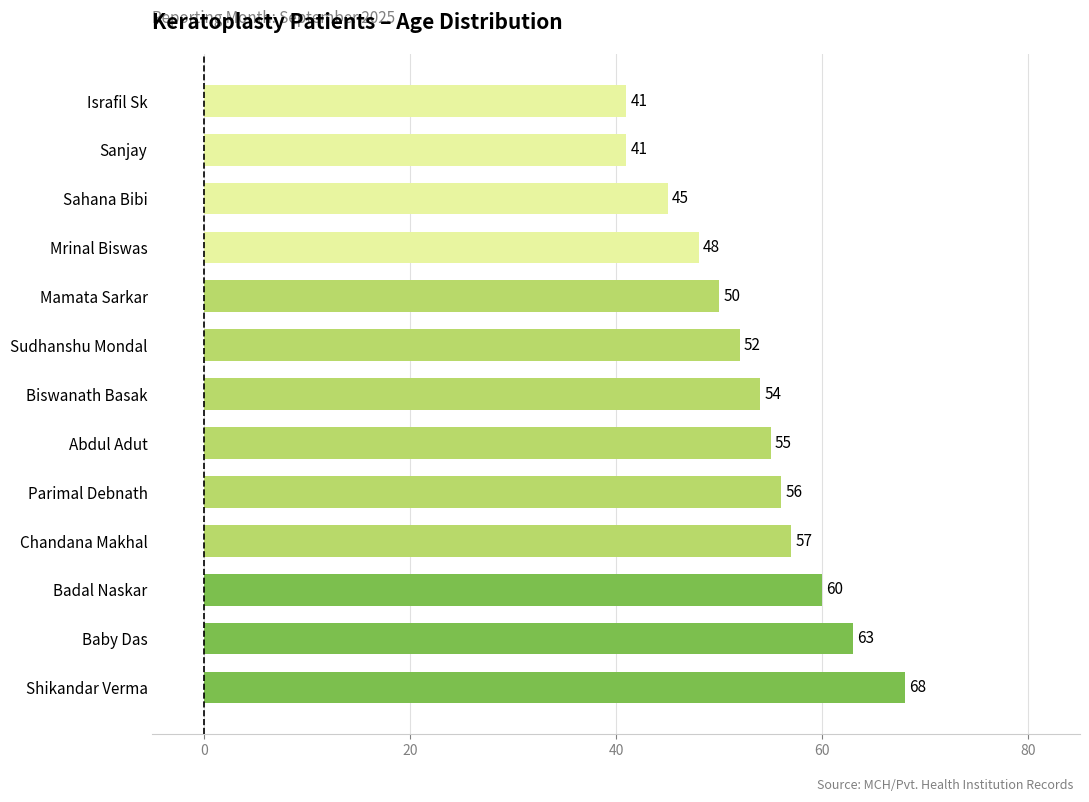

Reading bottom to top, what are all the values shown in this chart?

Shikandar Verma=68	Baby Das=63	Badal Naskar=60	Chandana Makhal=57	Parimal Debnath=56	Abdul Adut=55	Biswanath Basak=54	Sudhanshu Mondal=52	Mamata Sarkar=50	Mrinal Biswas=48	Sahana Bibi=45	Sanjay=41	Israfil Sk=41